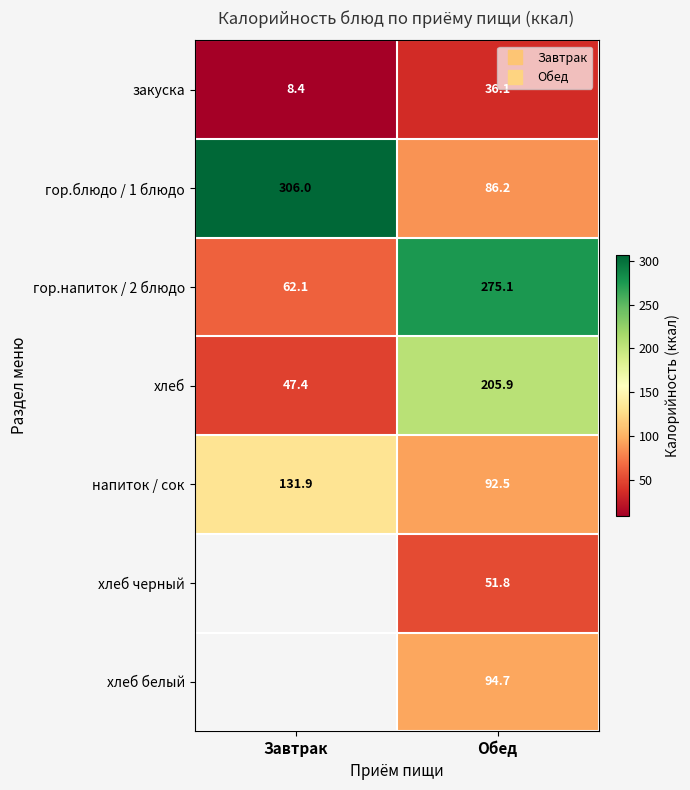

What is the greatest value displayed?

306.0